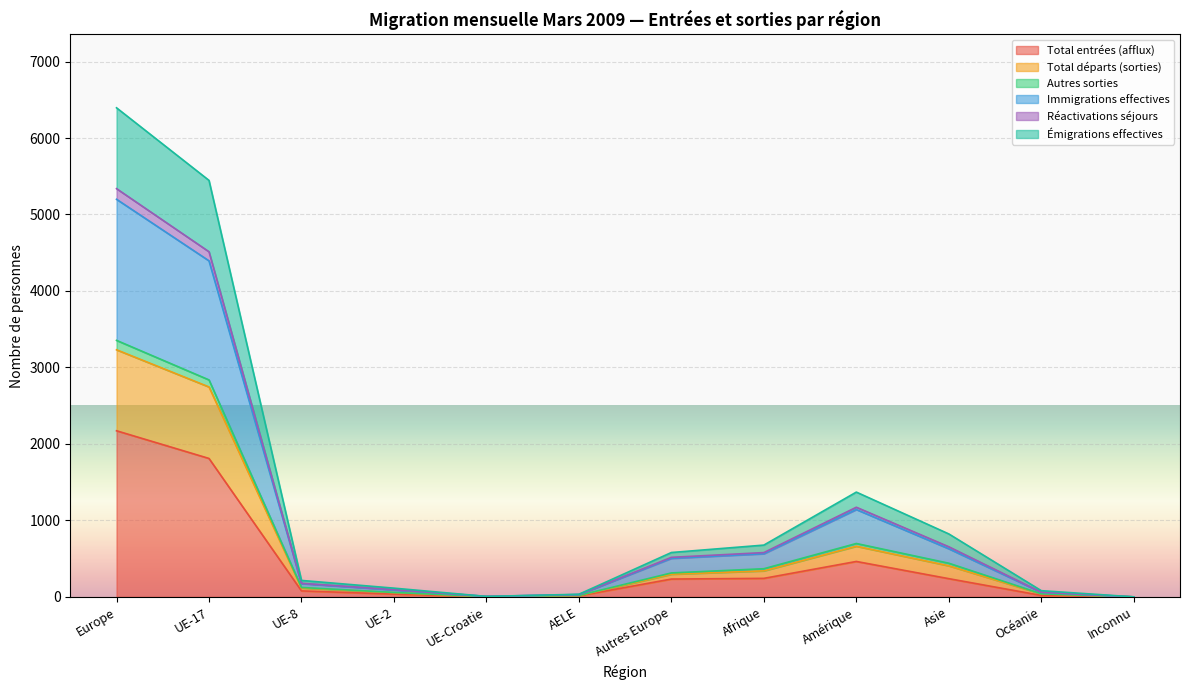

Rank the categories by Immigrations effectives value from highest to lowest.

Europe, UE-17, Amérique, Asie, Afrique, Autres Europe, UE-8, UE-2, Océanie, AELE, UE-Croatie, Inconnu